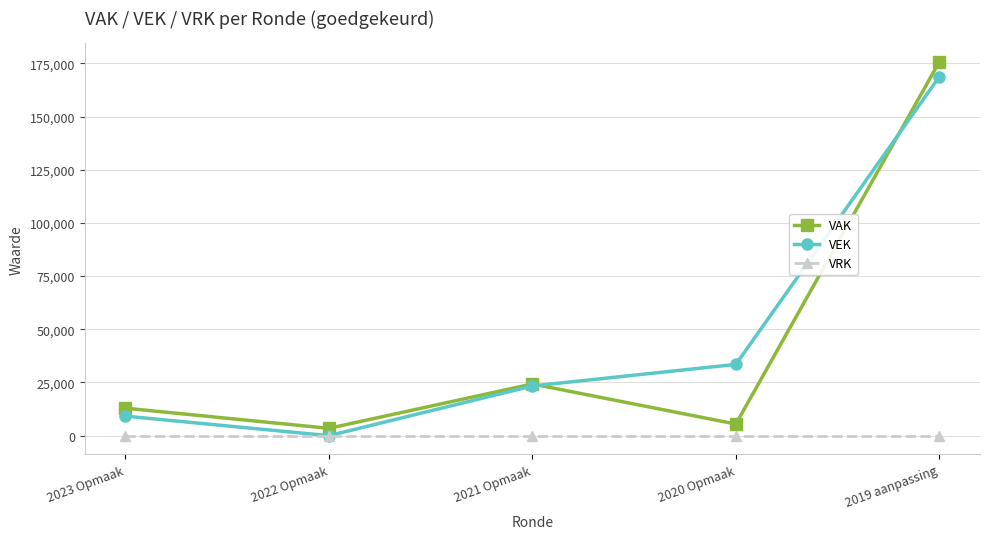

Reading left to right, transcribe all the data shown in this chart.

VAK: 12916	3452	24307	5459	175696
VEK: 9180	0	23355	33509	168666
VRK: 0	0	0	0	0